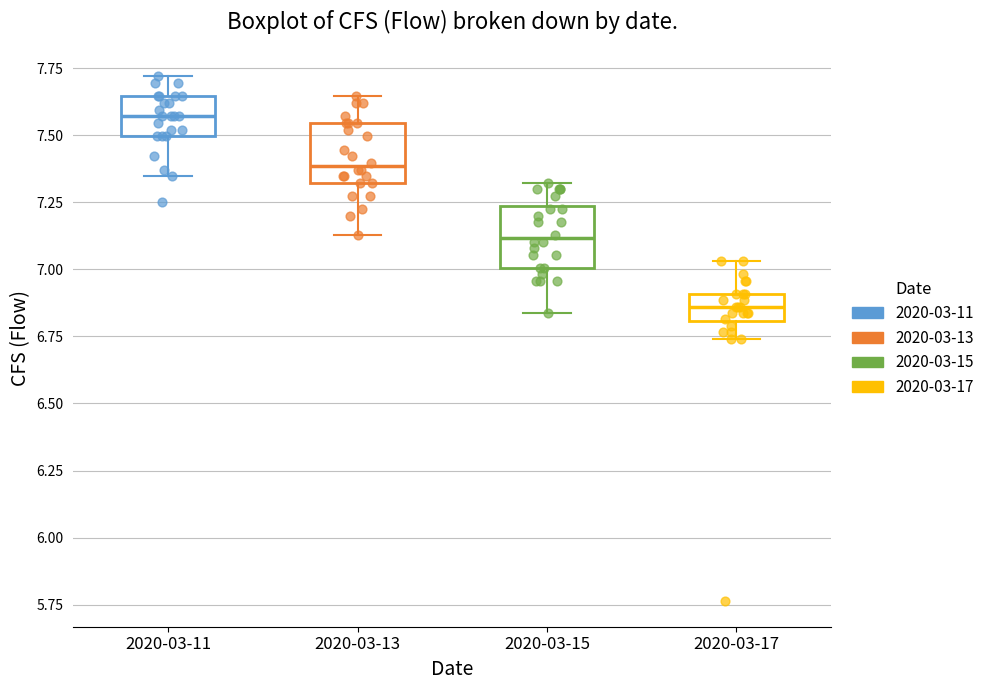

Reading left to right, read every box against the y-axis: the position of its median line, the range the box covers, and the ends of its whiskers. The values are not printed on the chart, so give them approximately, as read against the axis.

2020-03-11: median 7.55, box 7.50 to 7.65, whiskers 7.35 to 7.70
2020-03-13: median 7.40, box 7.30 to 7.55, whiskers 7.15 to 7.65
2020-03-15: median 7.10, box 7.00 to 7.25, whiskers 6.85 to 7.30
2020-03-17: median 6.85, box 6.80 to 6.90, whiskers 6.75 to 7.05